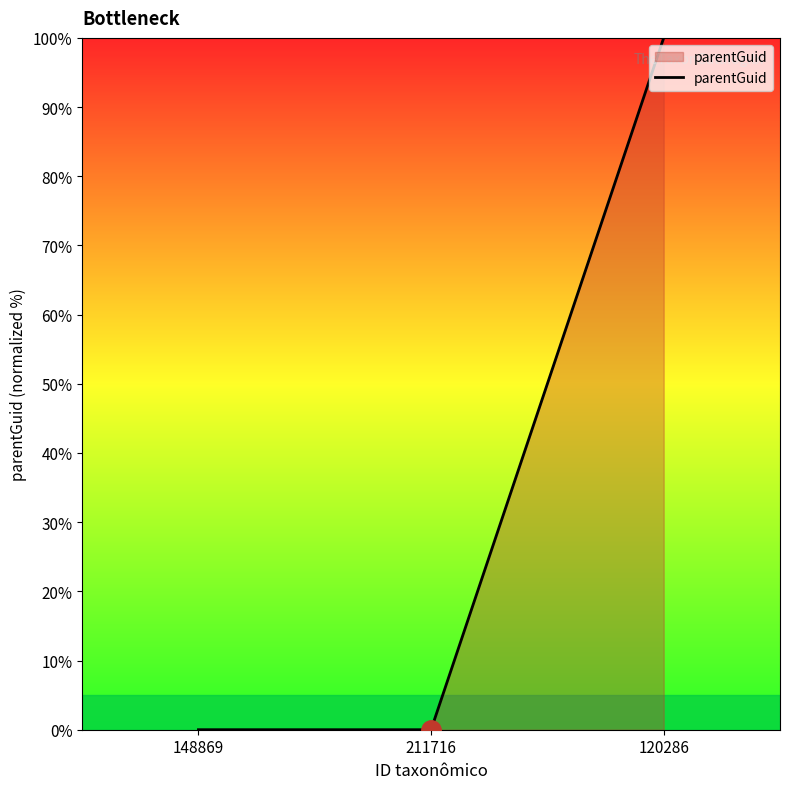

What is the change in value from 211716 to 120286?

+100.0